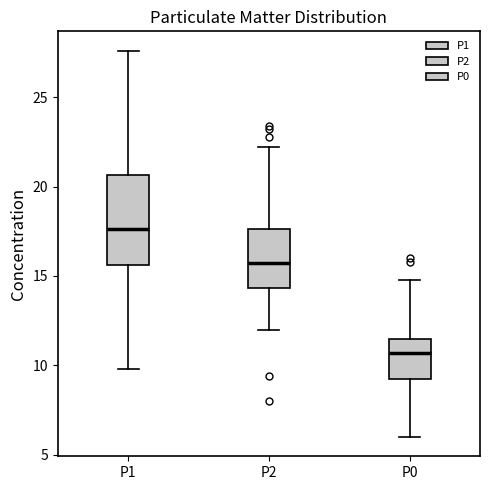

Reading left to right, transcribe this box plot: for each box, give where its median line is, the range the box spans, and where its two whiskers end, as read against the y-axis. The values are not printed on the chart, so give them approximately, as read against the axis.

P1: median 17.5, box 15.5 to 20.5, whiskers 10.0 to 27.5
P2: median 15.5, box 14.5 to 17.5, whiskers 12.0 to 22.0
P0: median 10.5, box 9.0 to 11.5, whiskers 6.0 to 15.0